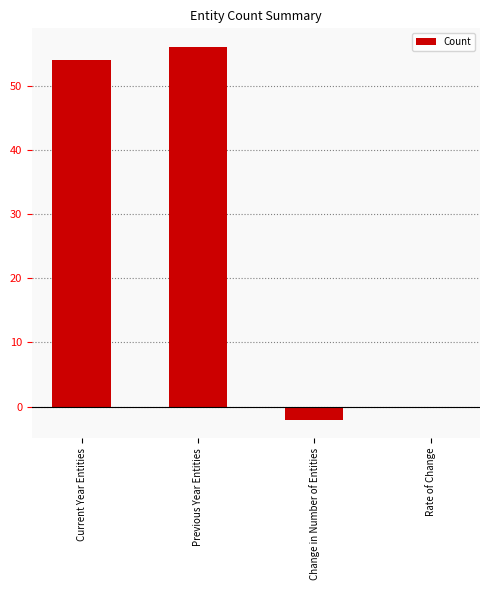

Between Change in Number of Entities and Current Year Entities, which is larger?

Current Year Entities